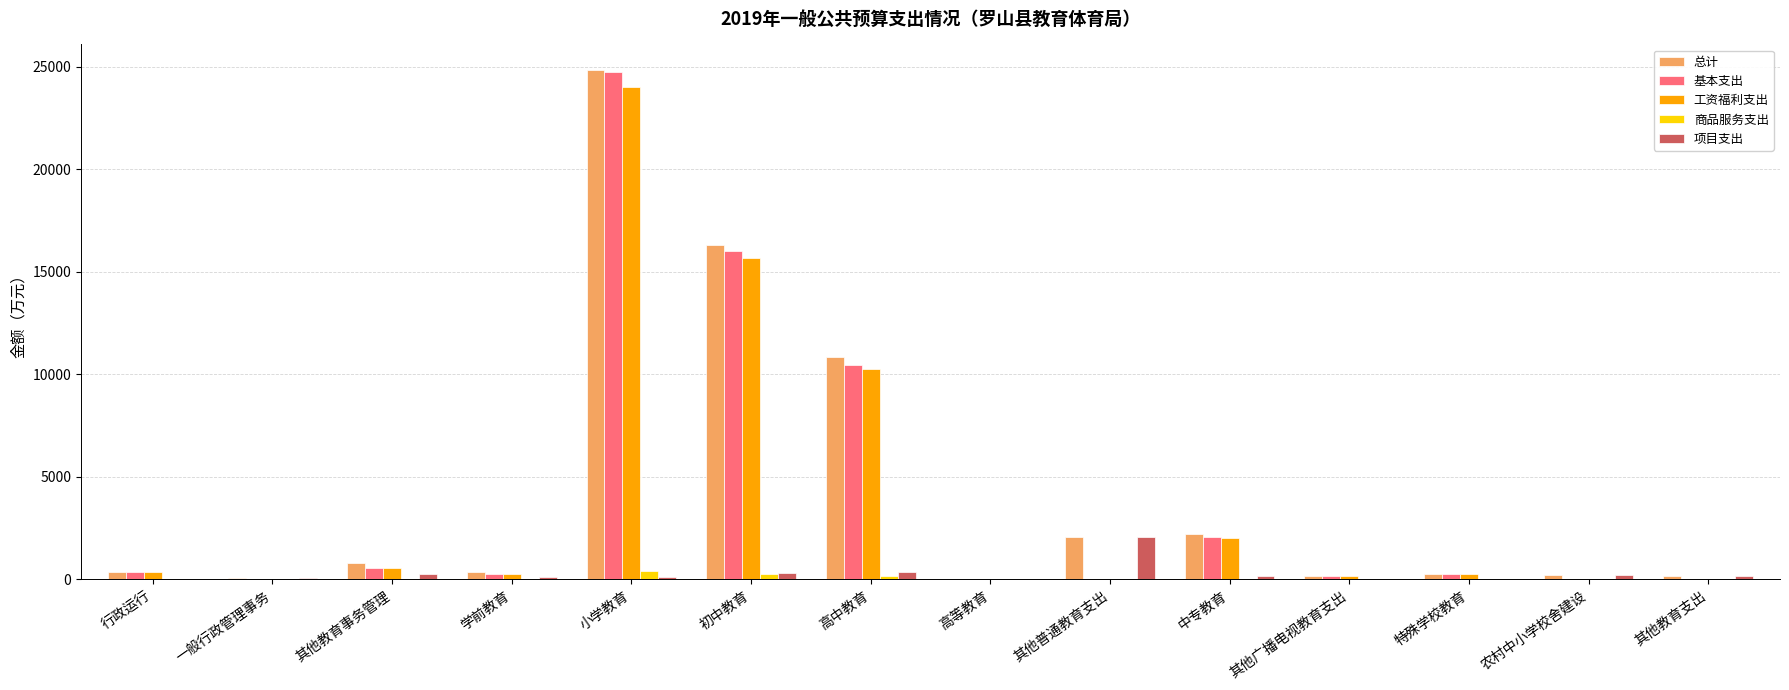

Between 其他教育事务管理 and 高中教育, which series saw the biggest shift?

总计